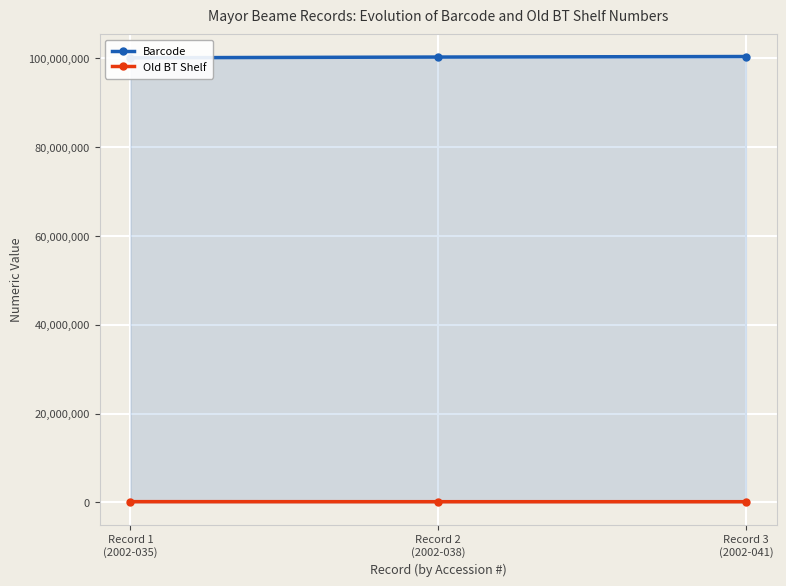

How many data points in Old BT Shelf are less than 177134?

1